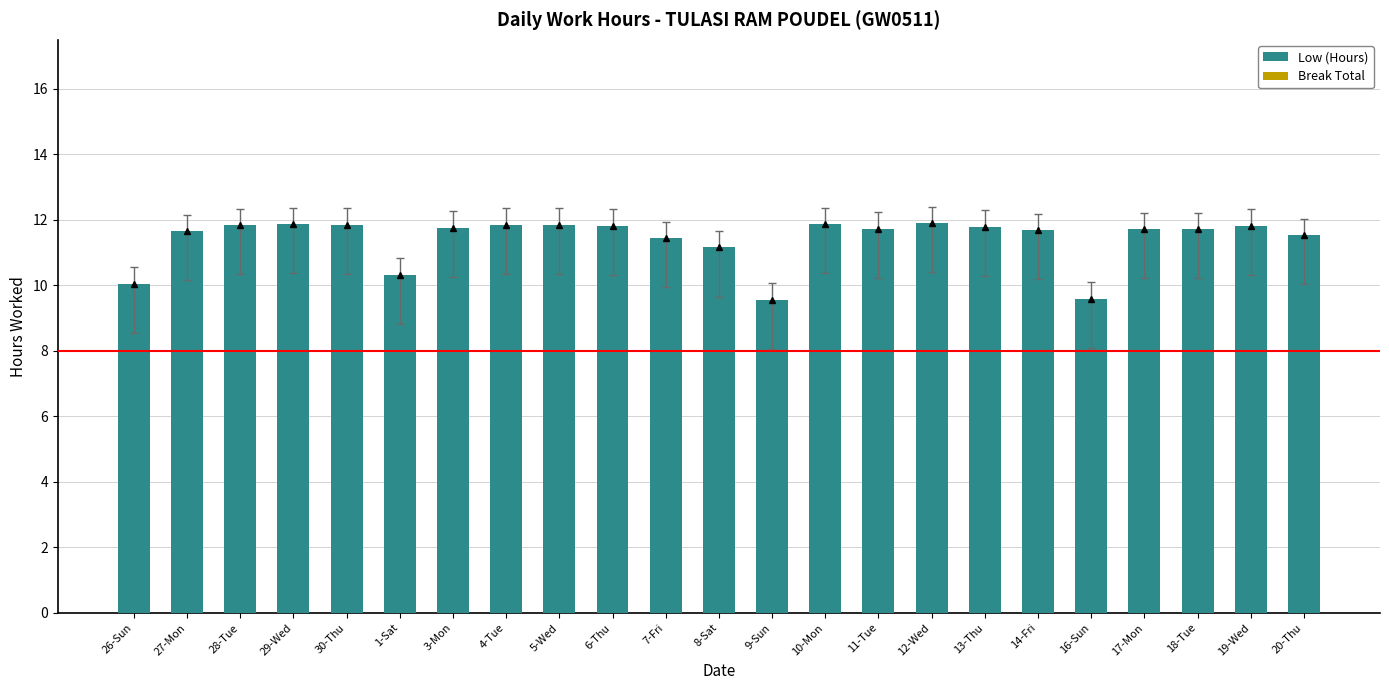

Is it true that the value at 8-Sat is 11.2?

True